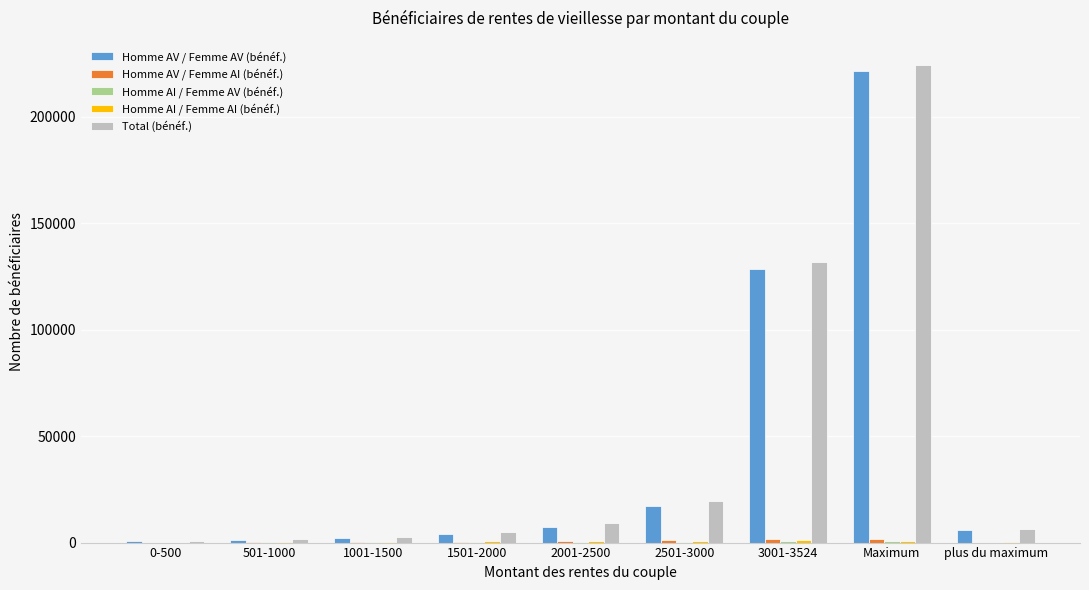

Count the number of data series in this chart.

5